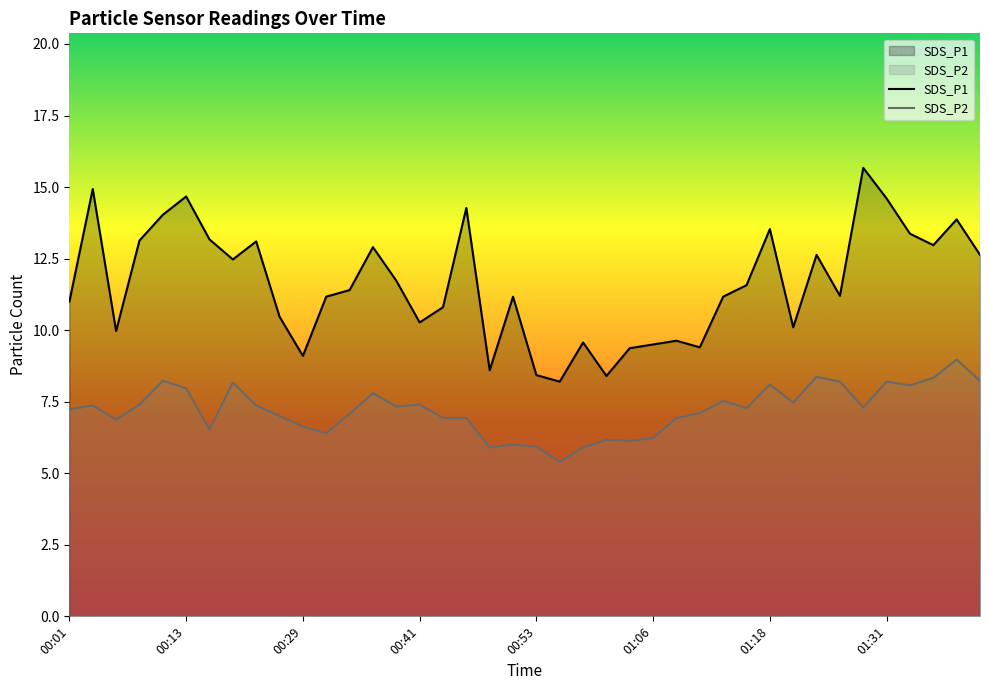

True or false: SDS_P1 and SDS_P2 intersect in this chart.

False